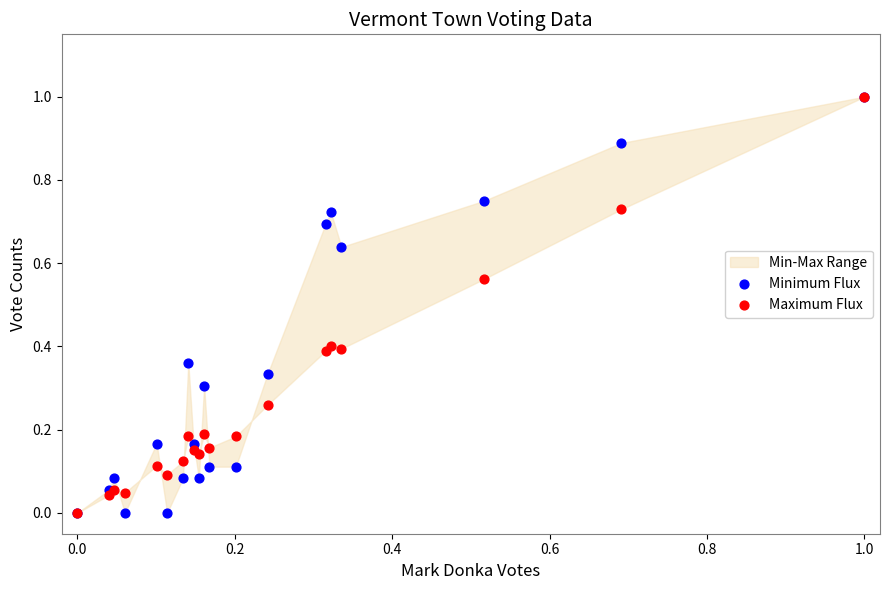

Which series has the largest Y range (max minus min)?

Minimum Flux